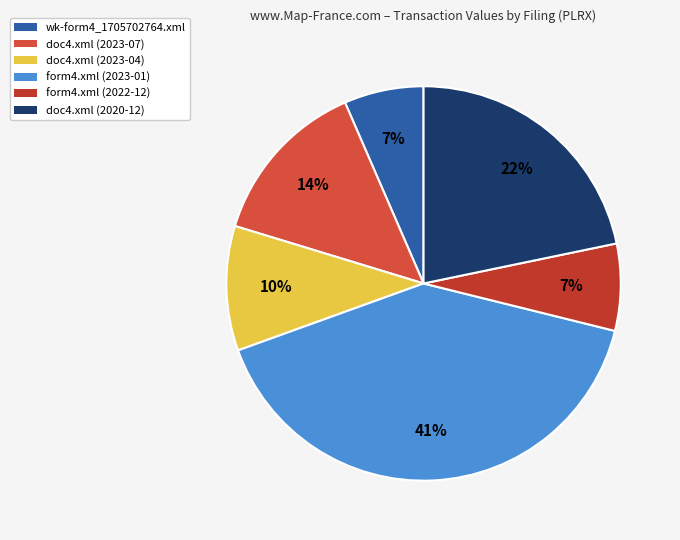

Is it true that form4.xml (2023-01) is 41% of the pie?

True